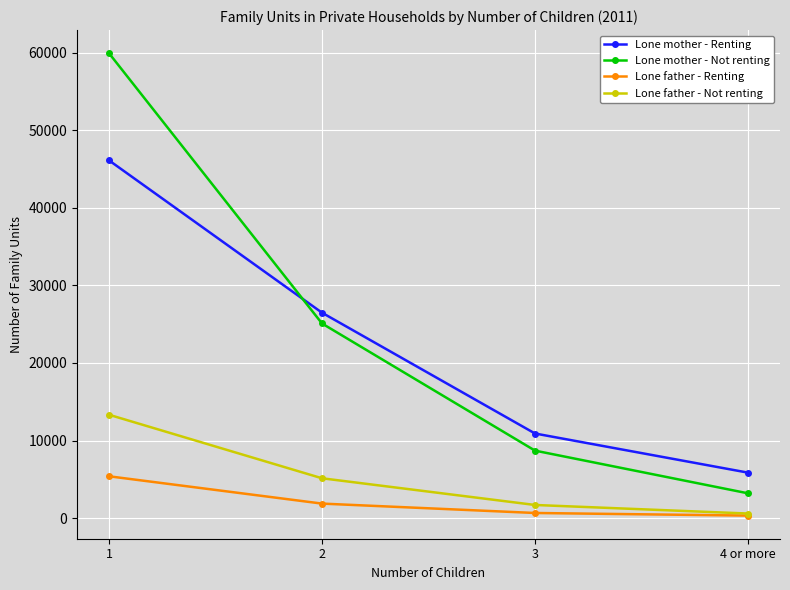

The value of Lone mother - Renting at 2 is 5972. True or false?

False